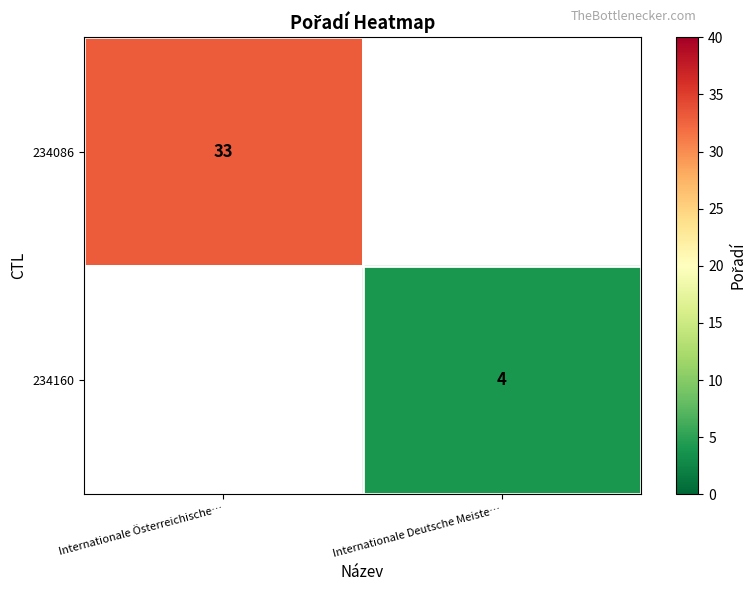

Is it true that 234160 equals 6 at Internationale Deutsche Meiste…?

False